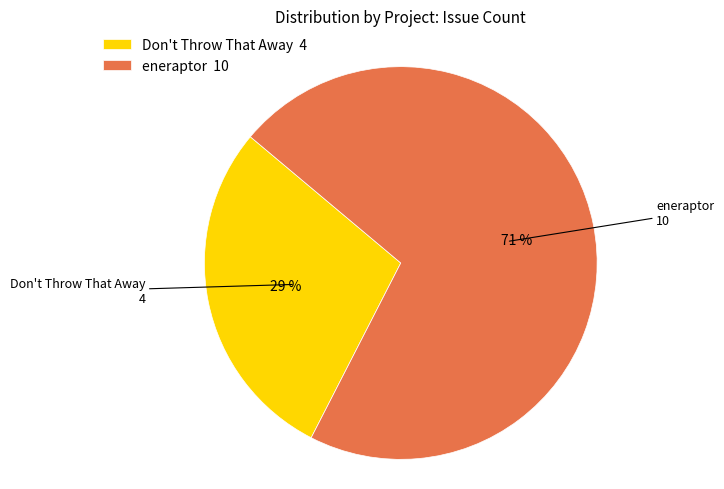

Is the sum of Don't Throw That Away 4 and eneraptor 10 greater than half?

Yes